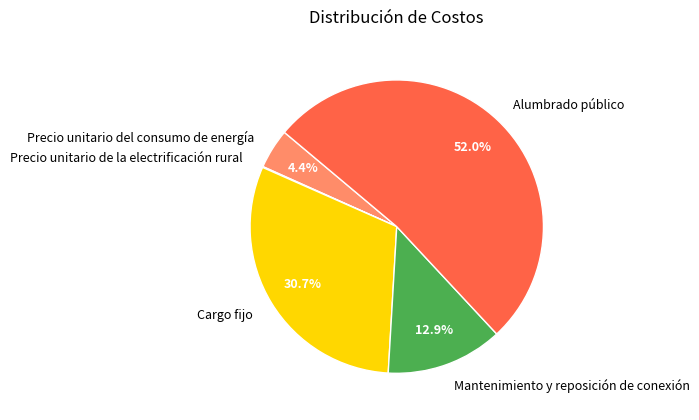

Is there any slice that represents more than half of the pie?

Yes